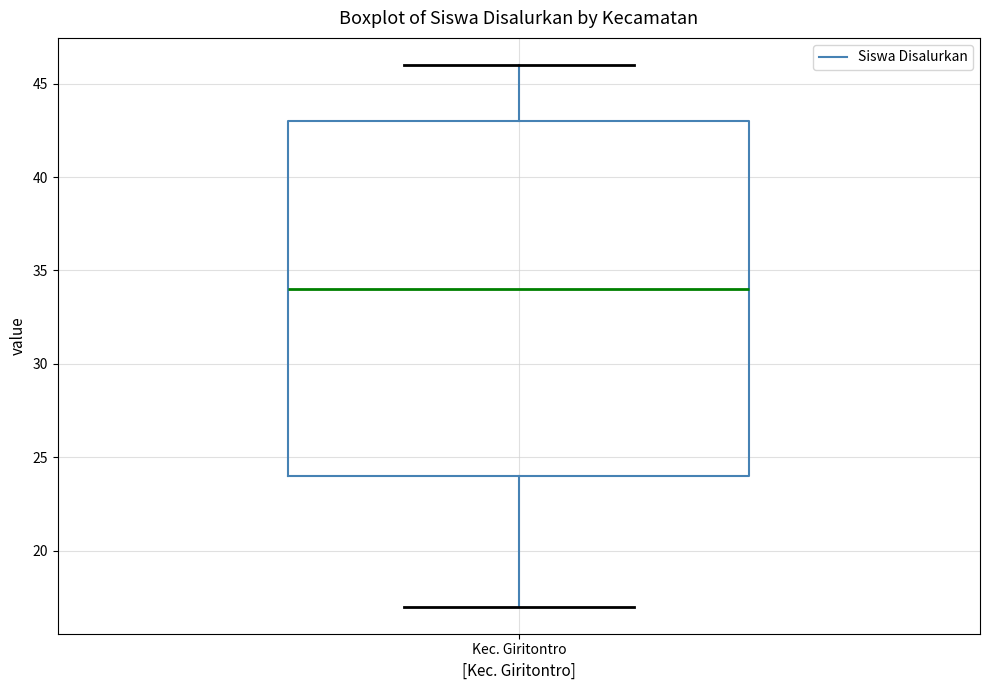

Read this box plot against the y-axis: the position of the median line, the range covered by the box, and the ends of both whiskers. The values are not printed on the chart, so give them approximately, as read against the axis.

median 34, box 24 to 43, whiskers 17 to 46